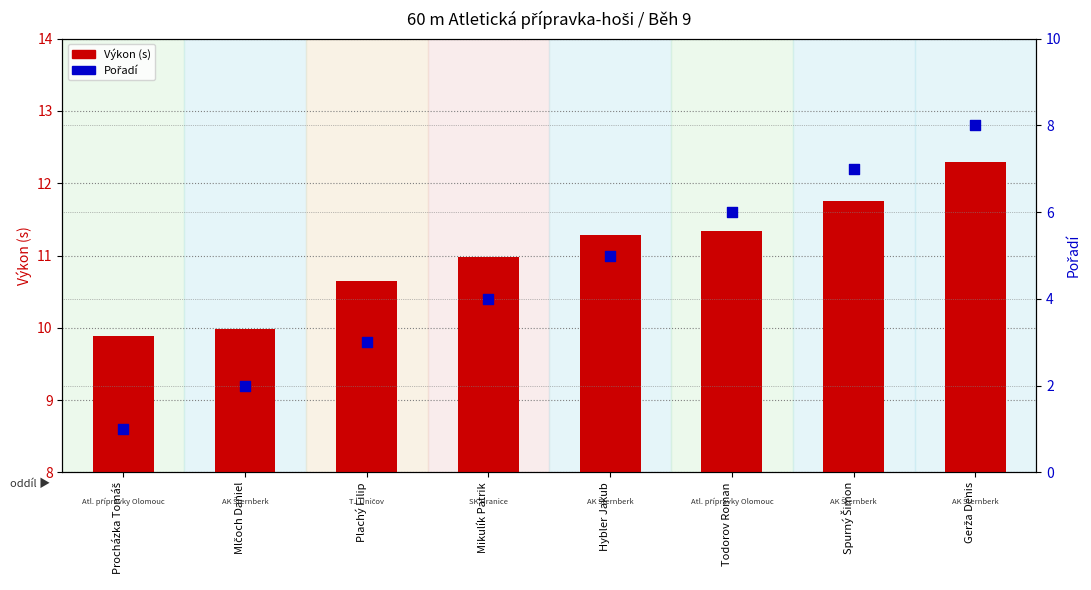

Which series contains the lowest Y value?

Pořadí